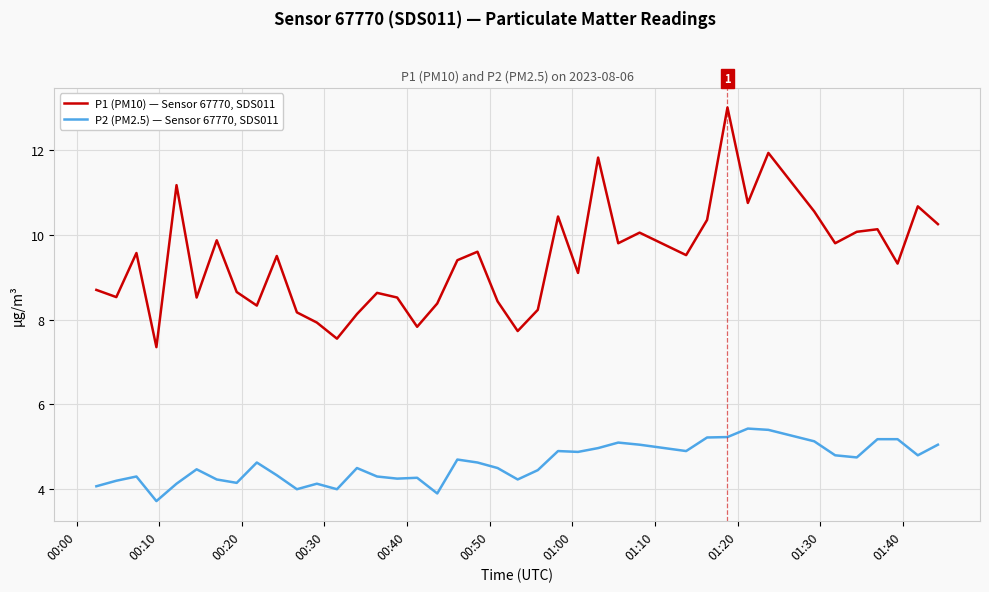

What is the greatest value displayed?

13.0